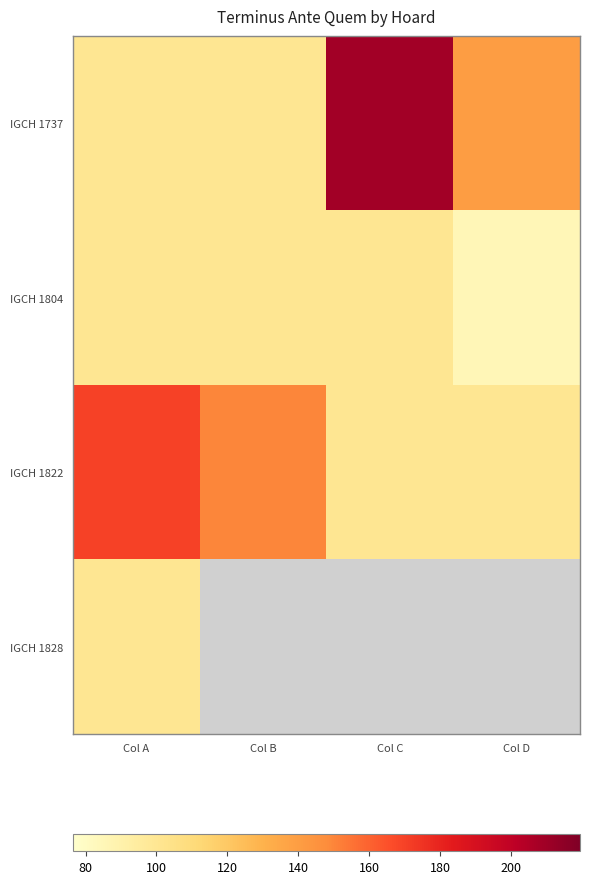

What is the difference between the second highest and second lowest values in the IGCH 1822 series?

50.0